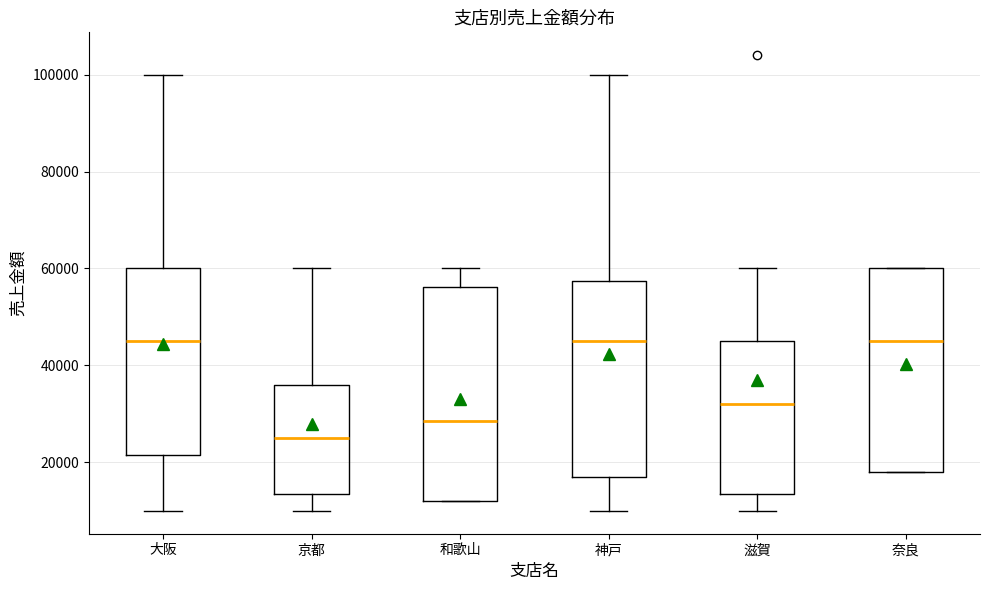

Reading left to right, transcribe this box plot: for each box, give where its median line is, the range the box spans, and where its two whiskers end, as read against the y-axis. The values are not printed on the chart, so give them approximately, as read against the axis.

大阪: median 46000, box 22000 to 60000, whiskers 10000 to 100000
京都: median 26000, box 14000 to 36000, whiskers 10000 to 60000
和歌山: median 28000, box 12000 to 56000, whiskers 12000 to 60000
神戸: median 46000, box 18000 to 58000, whiskers 10000 to 100000
滋賀: median 32000, box 14000 to 46000, whiskers 10000 to 60000
奈良: median 46000, box 18000 to 60000, whiskers 18000 to 60000